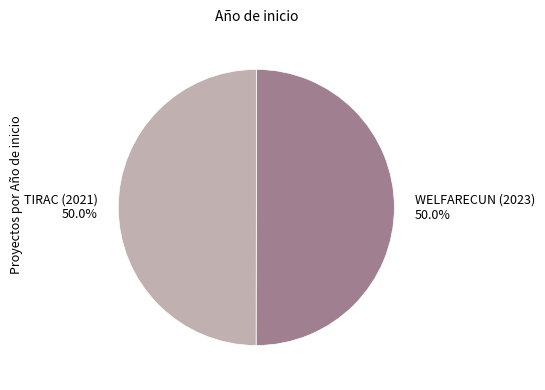

Do TIRAC (2021) 50.0% and WELFARECUN (2023) 50.0% together represent more than half of the pie?

Yes